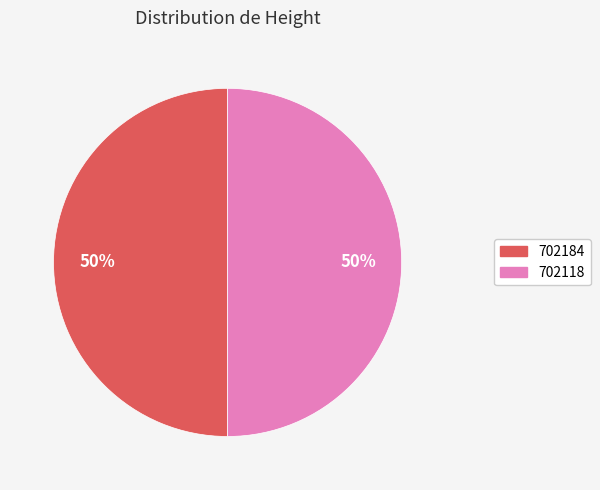

Count the number of slices in the pie.

2